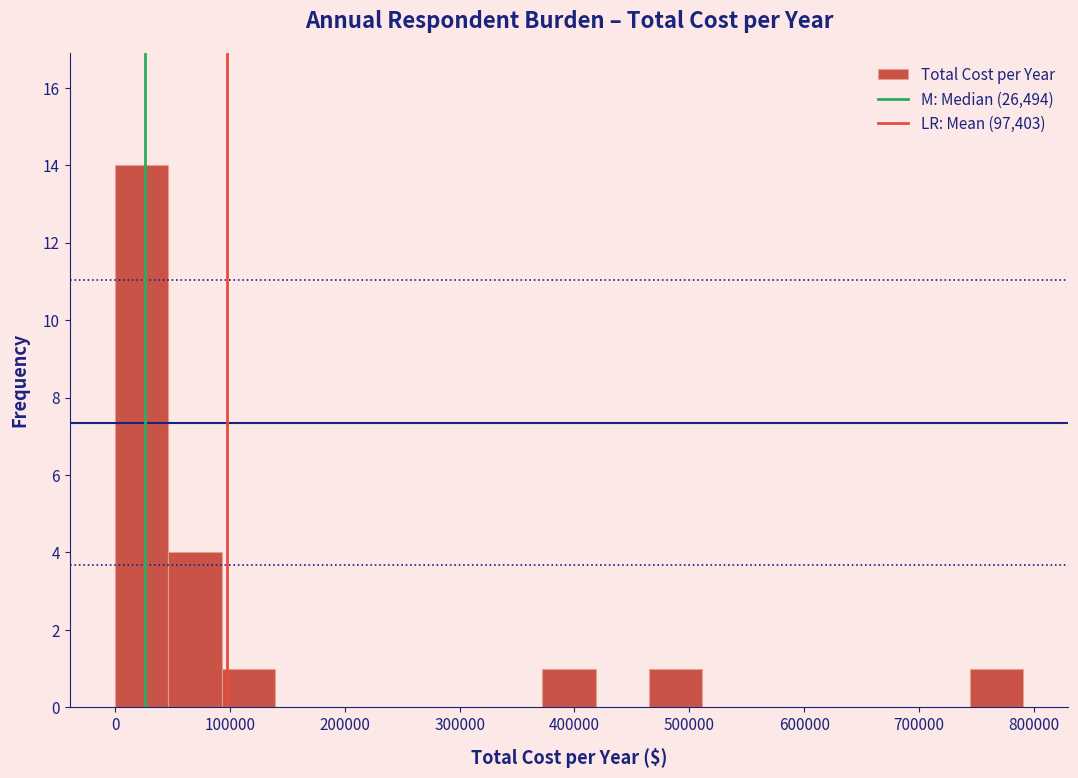

How tall is the bar that spans 90000 to 140000 on the x-axis? Neither the bar edges nor the heights are printed on the chart, so give them approximately, as read against the axes.

1